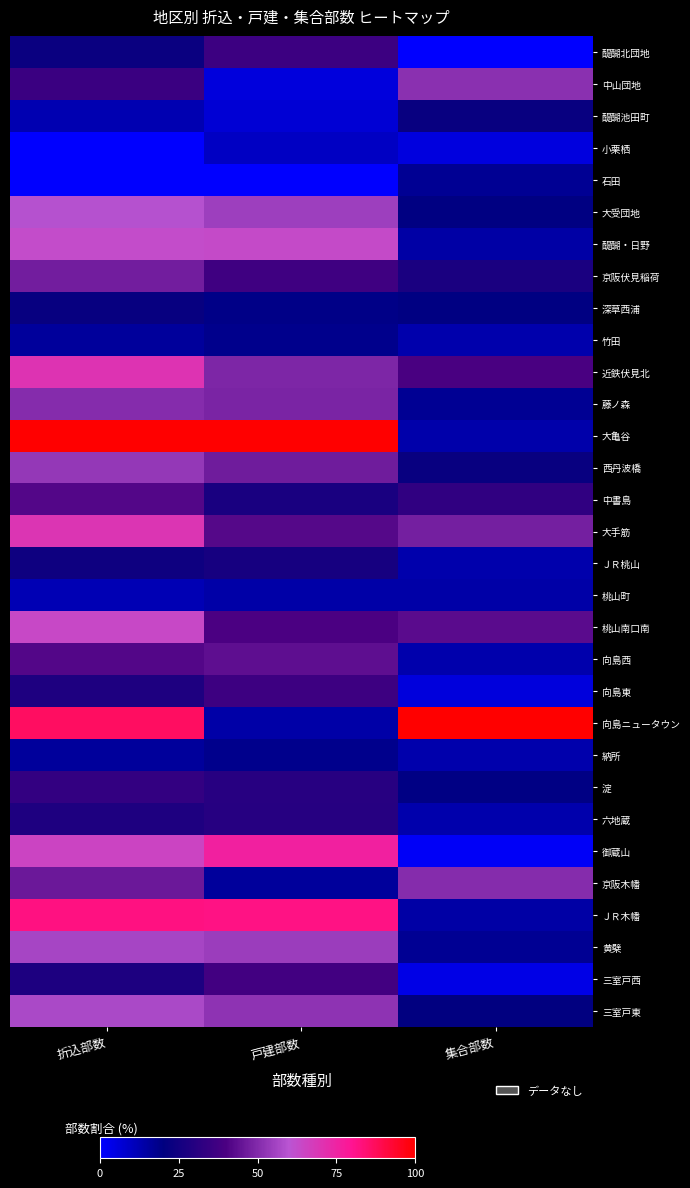

At how many categories does at least one series exceed 41?

3